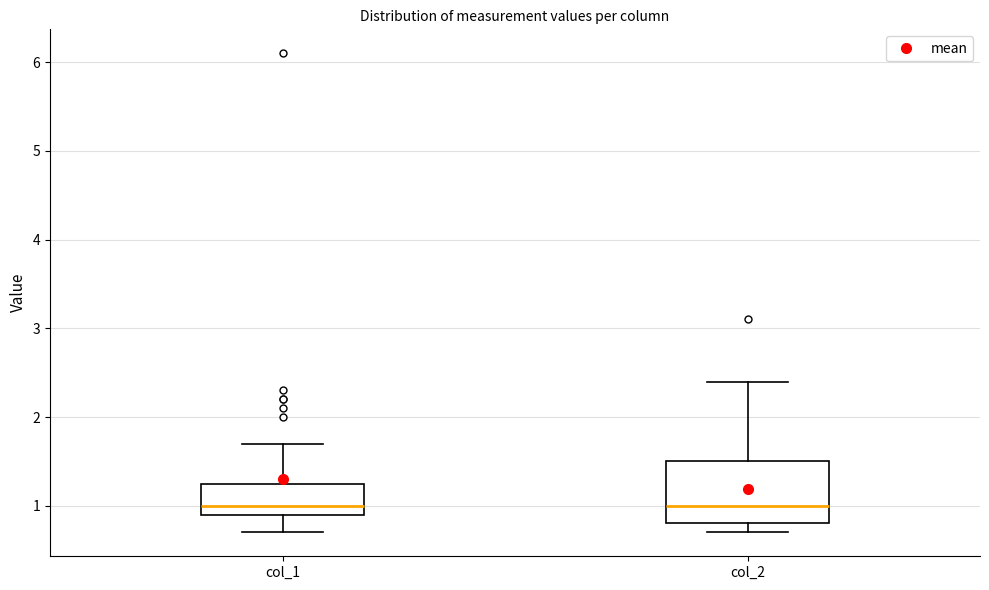

Where does the lower whisker of the box for col_2 end on the y-axis? The values are not printed on the chart, so give them approximately, as read against the axis.

0.7